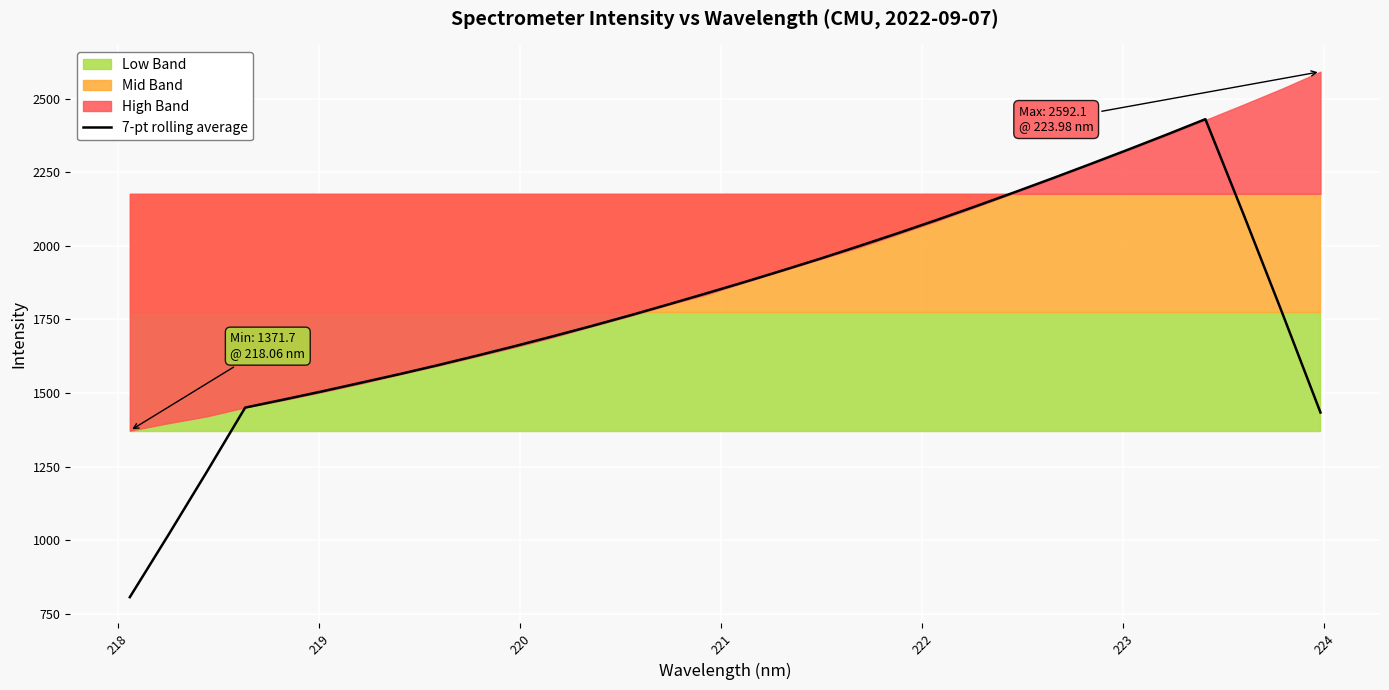

How many data points are less than 1800?

16